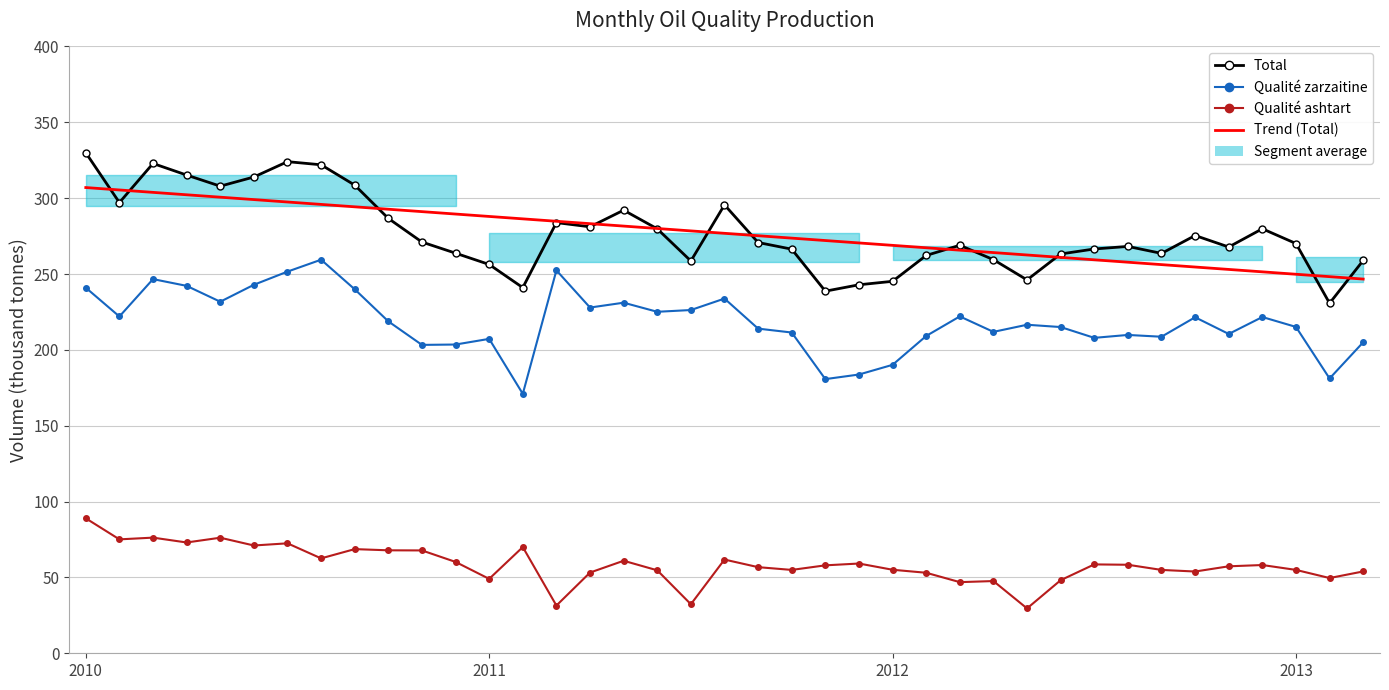

How many series are shown in this chart?

4